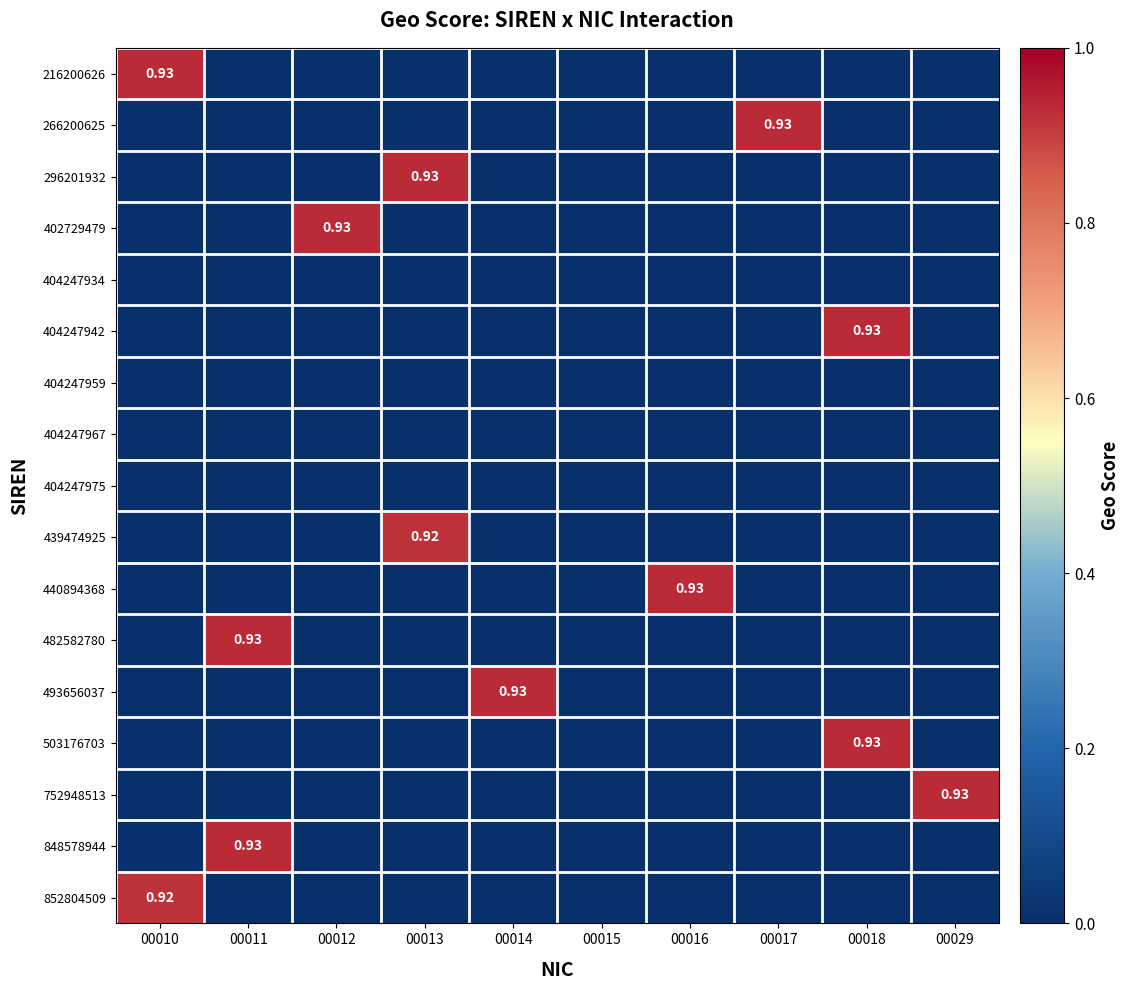

How many categories are shown in the chart?

10